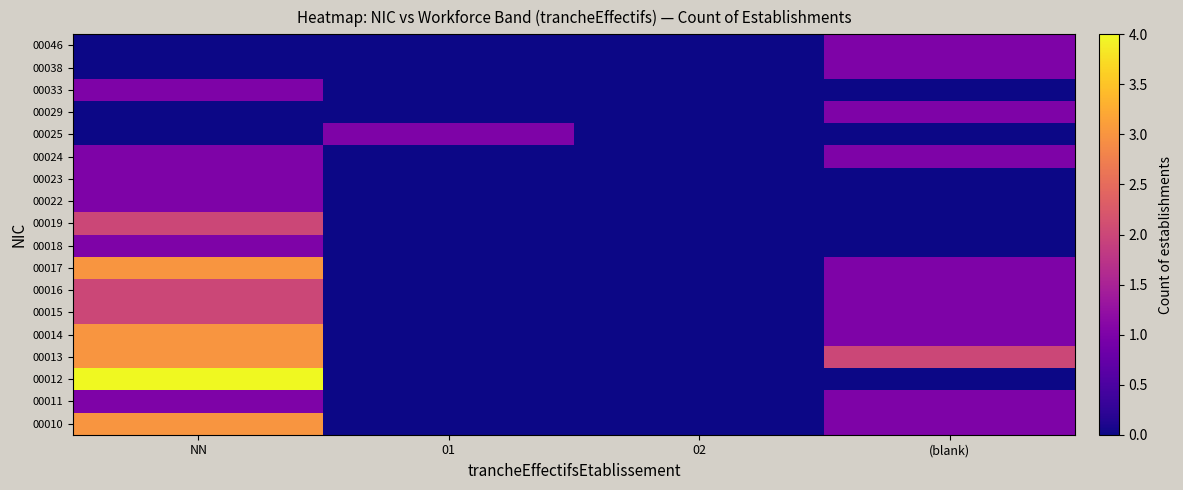

What is the spread (max minus min) of values at (blank)?

2